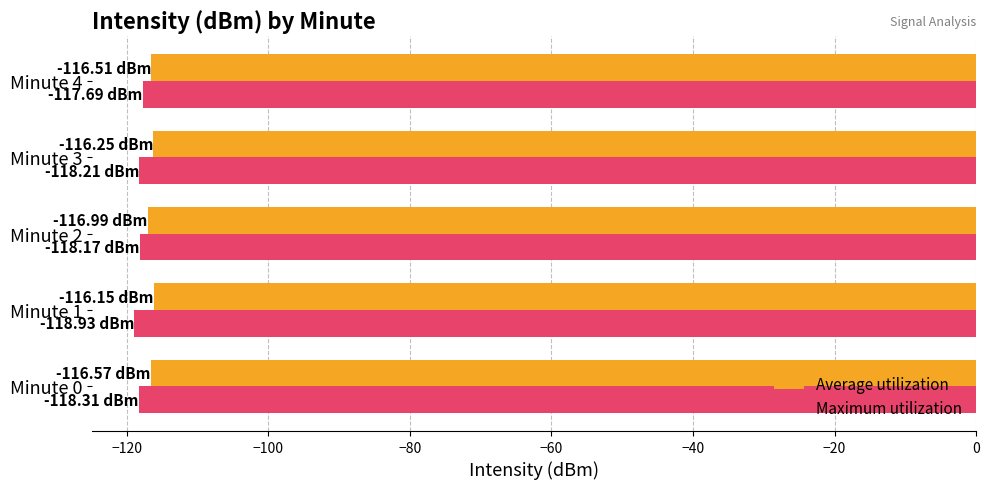

What is the difference between the second highest and second lowest values in the Maximum utilization series?

0.1